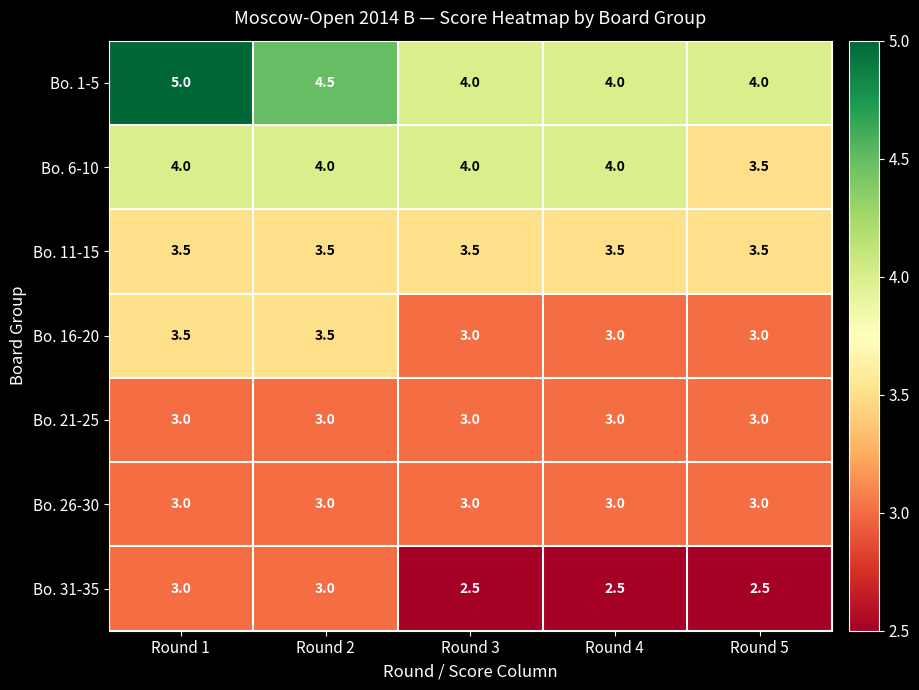

How many Bo. 31-35 values are between 2 and 3?

5